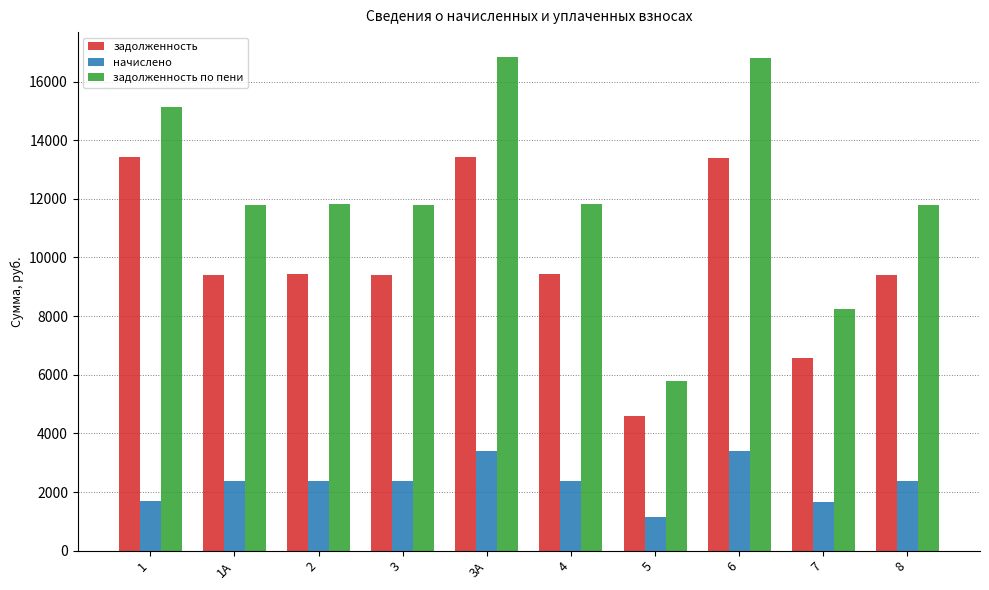

Which series has the widest spread of values?

задолженность по пени